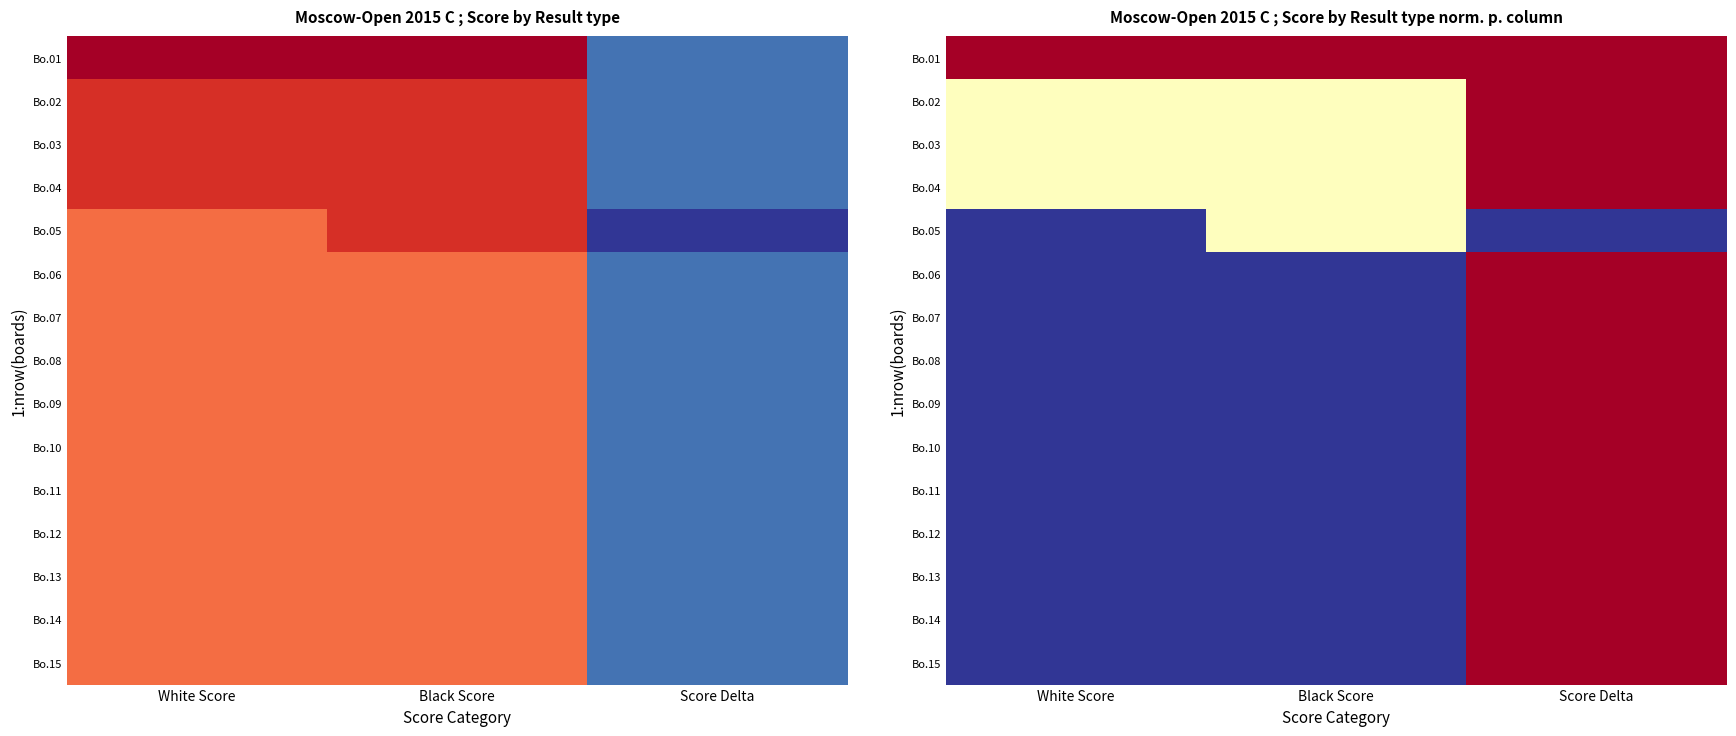

Which has a higher value, White Score or Black Score?

White Score